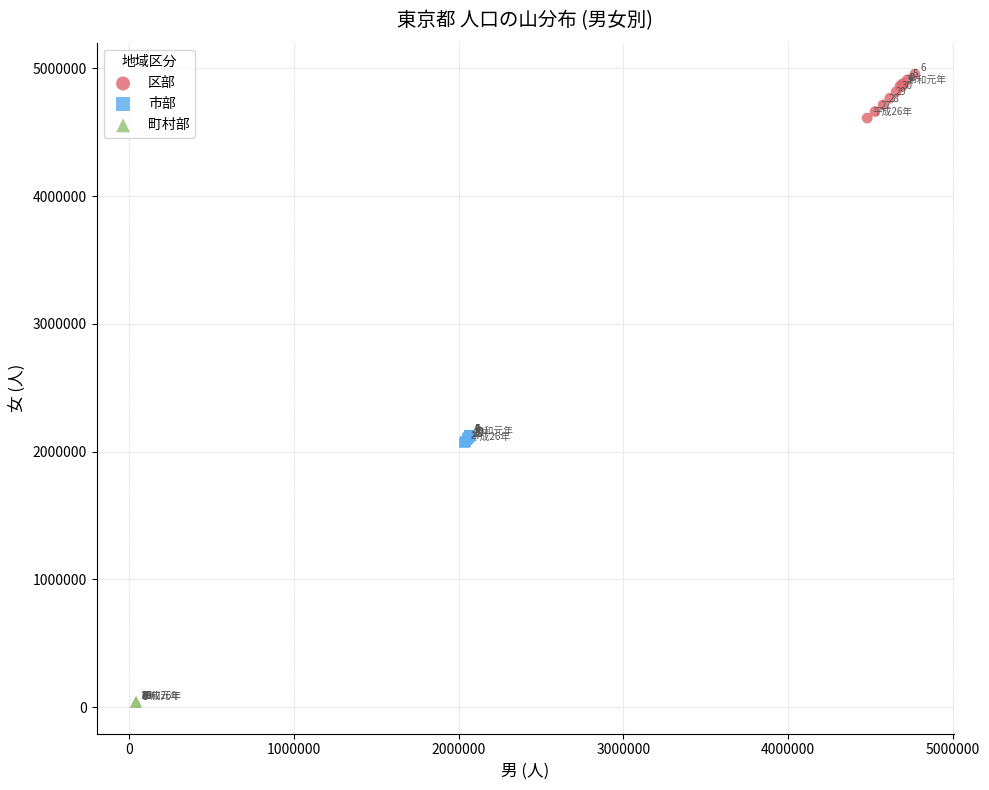

Which series reaches the minimum Y coordinate?

町村部